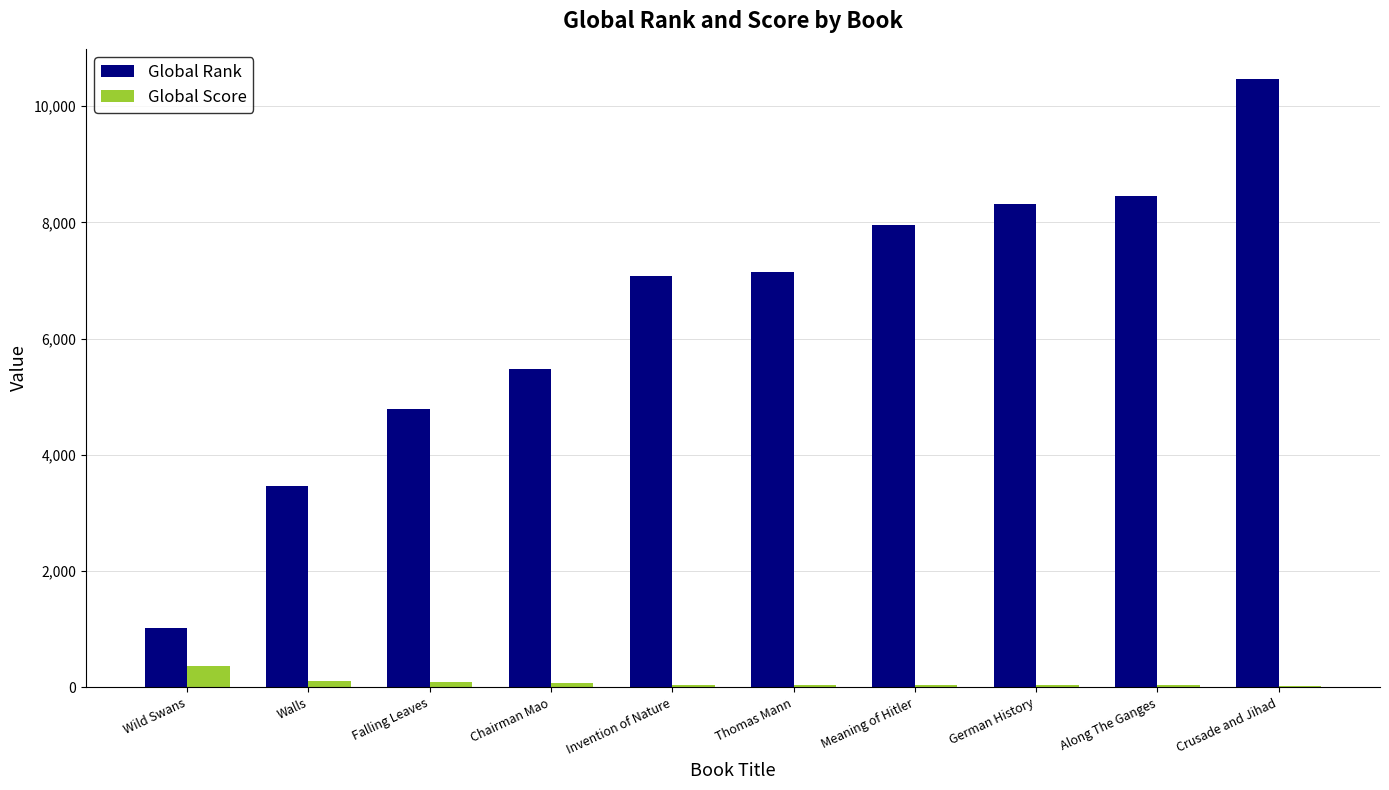

Which series changed the most between Thomas Mann and Along The Ganges?

Global Rank